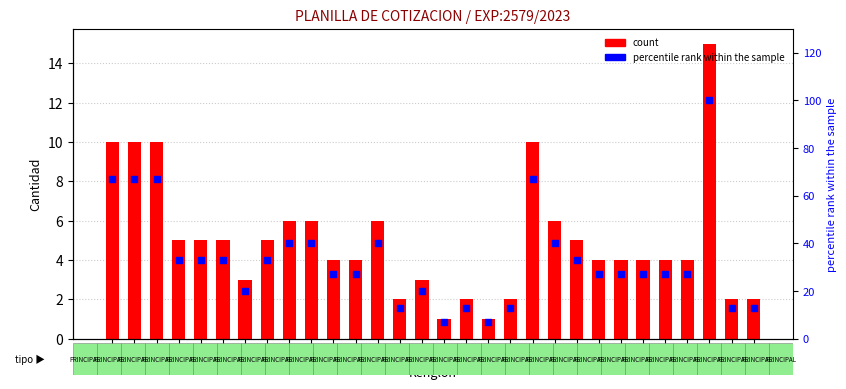

At which category is the sum across all series the highest?

28